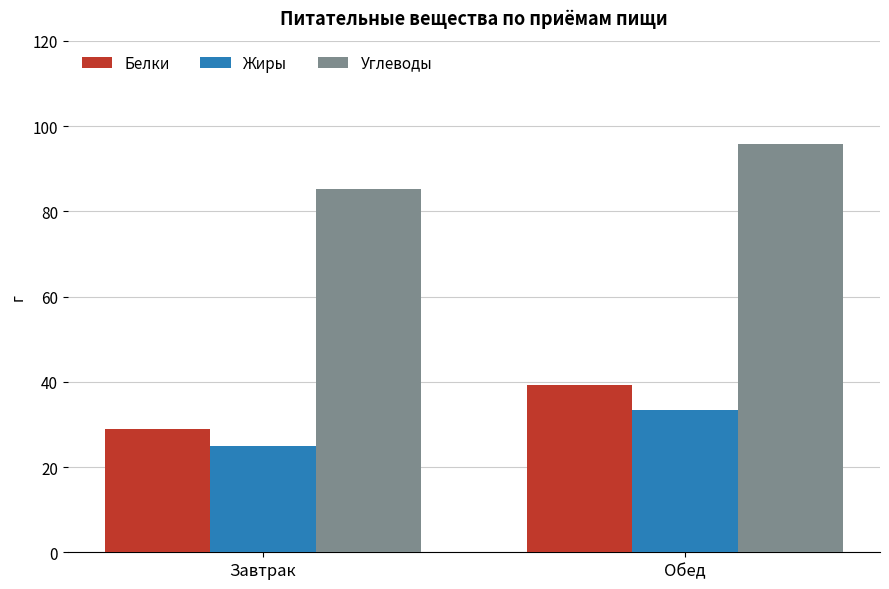

What is the difference between the highest and lowest values at Обед?

62.4